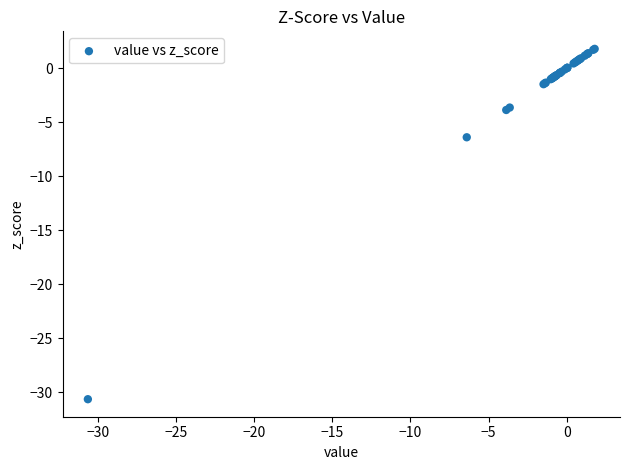

What Y value in the scatter plot is closest to -14?

-6.4